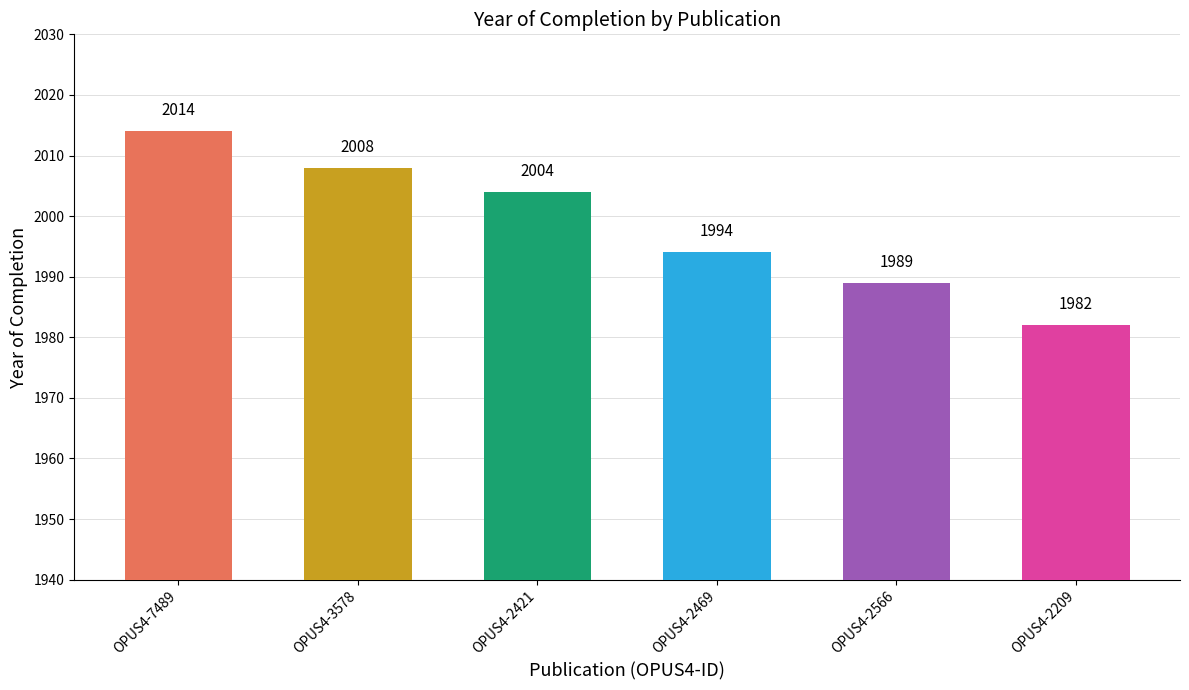

The chart shows a value of 3501 at OPUS4-2209. True or false?

False